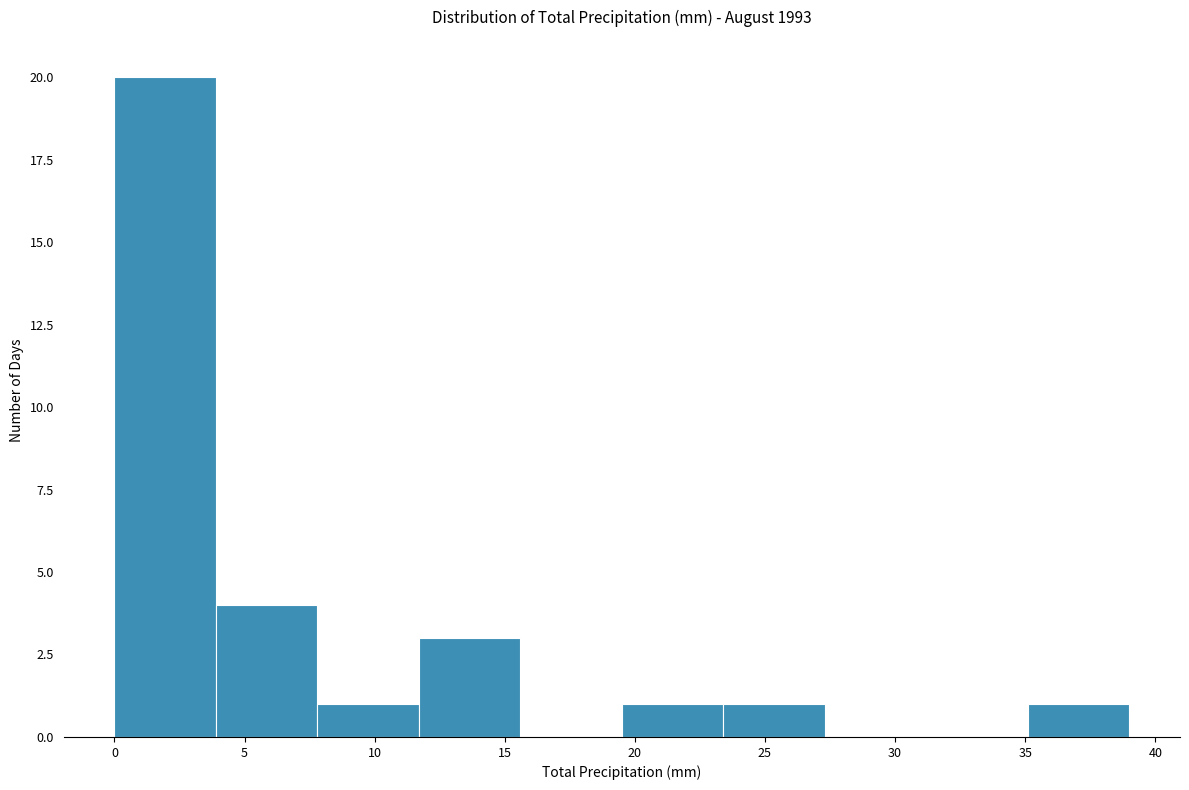

How tall is the bar that spans 3.9 to 7.8 on the x-axis? Neither the bar edges nor the heights are printed on the chart, so give them approximately, as read against the axes.

4